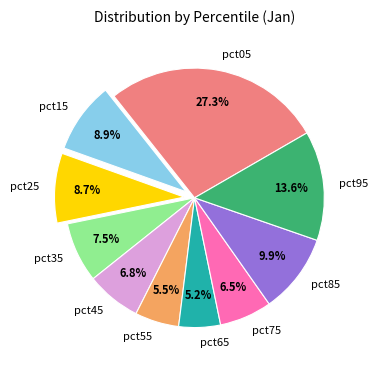

To the nearest percent, what is the difference between the largest and smallest slice percentages?

22%